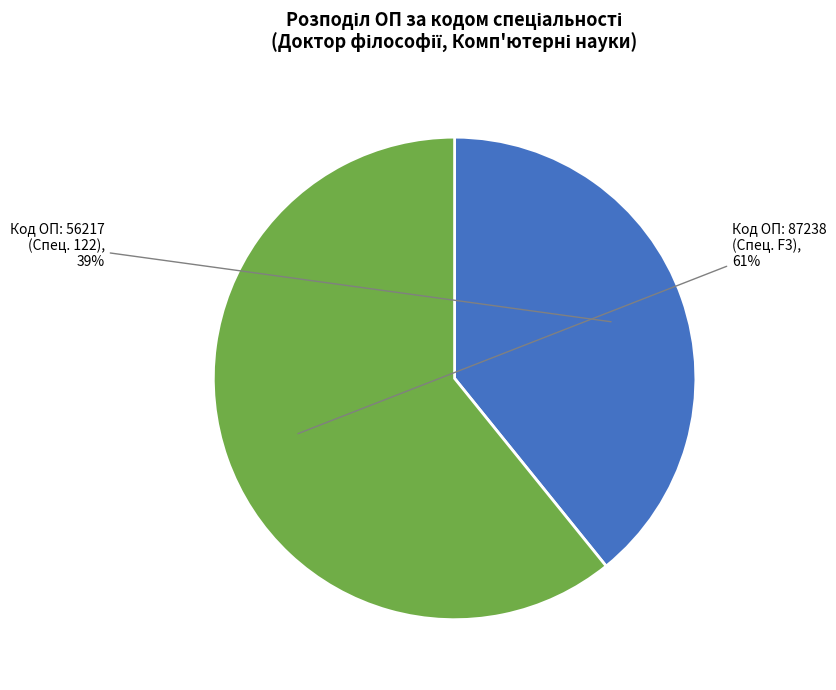

Is there any slice that represents more than half of the pie?

Yes